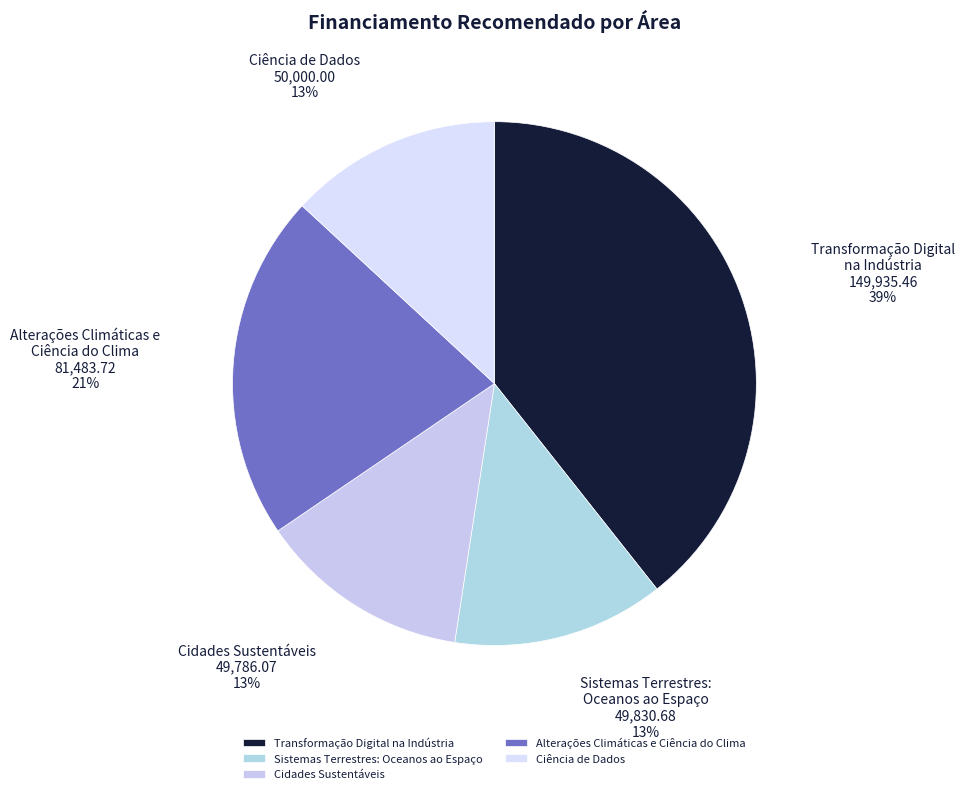

True or false: Sistemas Terrestres: Oceanos ao Espaço accounts for 22% of the total.

False